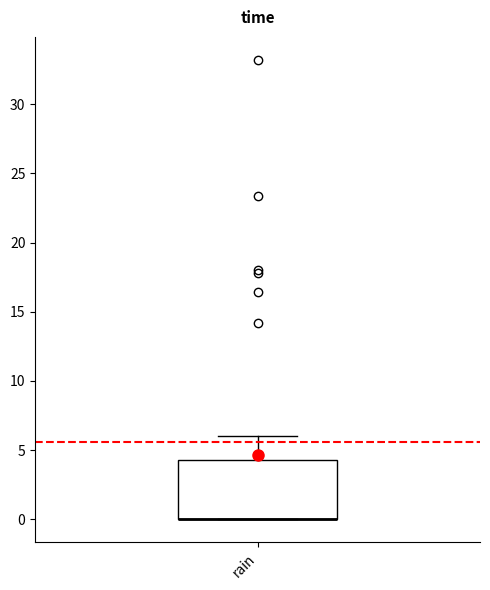

Where does the upper whisker of the box for rain end on the y-axis? The values are not printed on the chart, so give them approximately, as read against the axis.

6.0